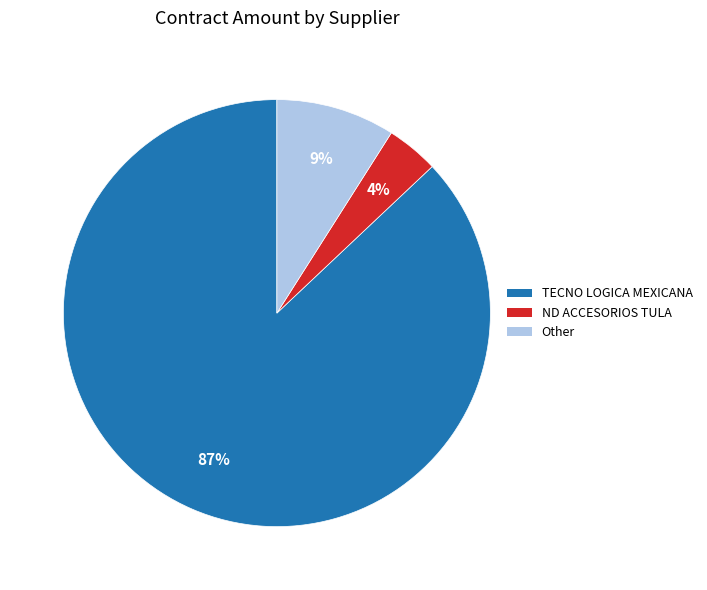

To the nearest percent, what is the average slice percentage?

33%